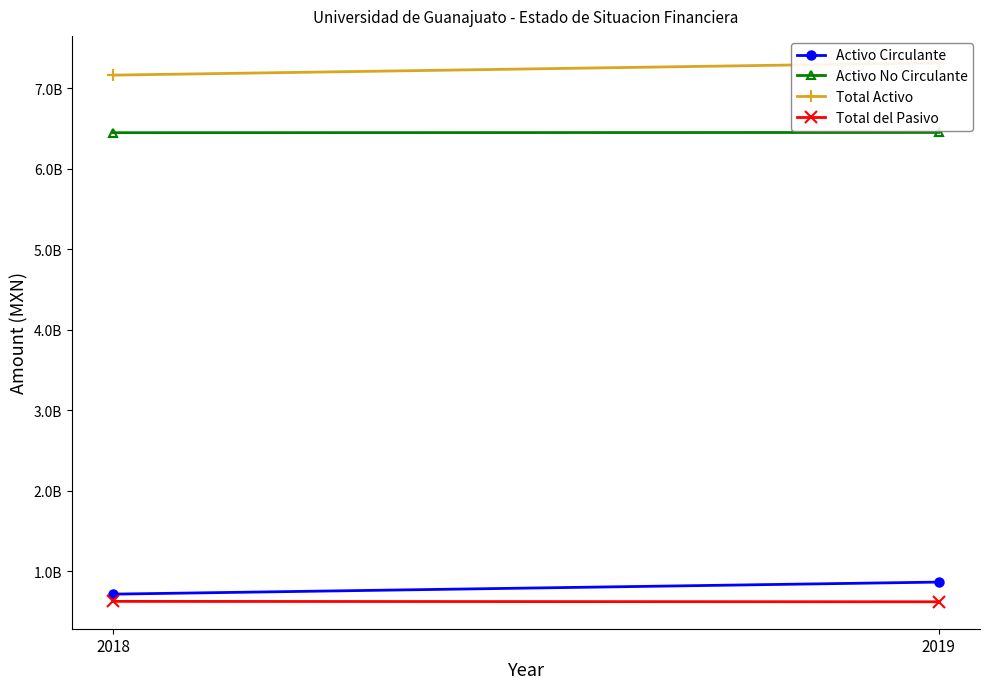

What is the value of the Total Activo point at the 1st from the left?

7314356296